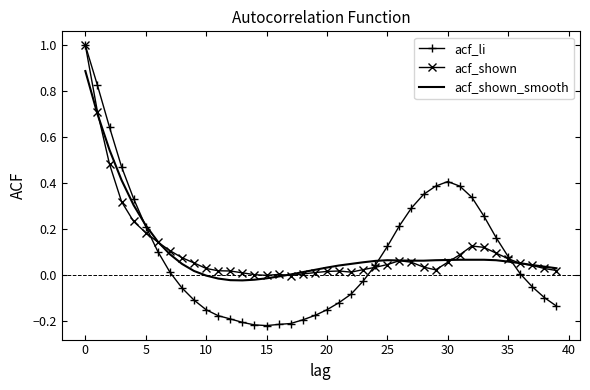

What is the maximum value for acf_li?

1.0